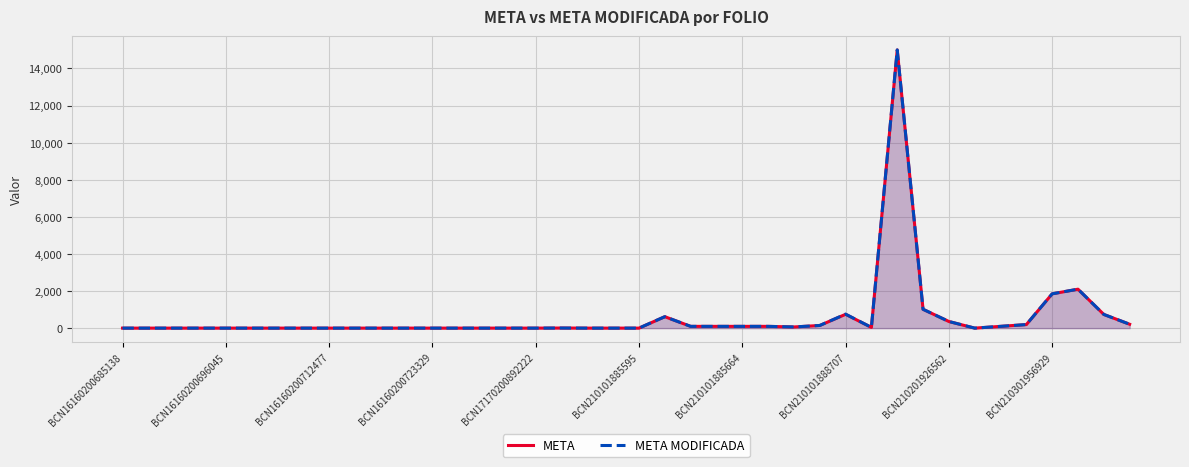

What is the maximum value for META?

15000.0